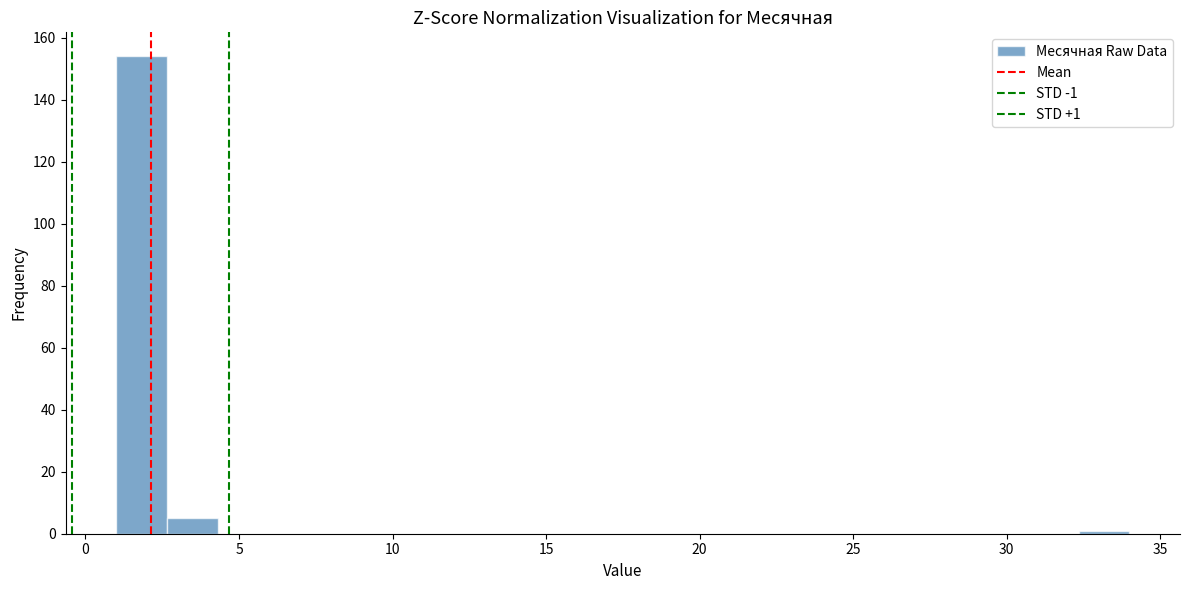

Read against the x-axis, roughly where is the centre of the tallest bar?

2.0